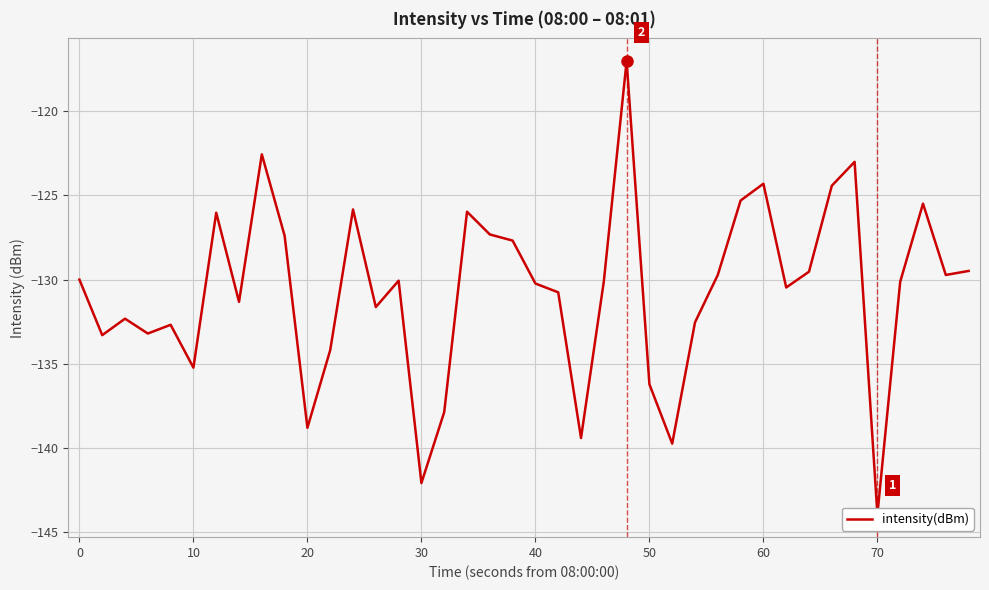

Is this an area chart (filled region under the line)?

No